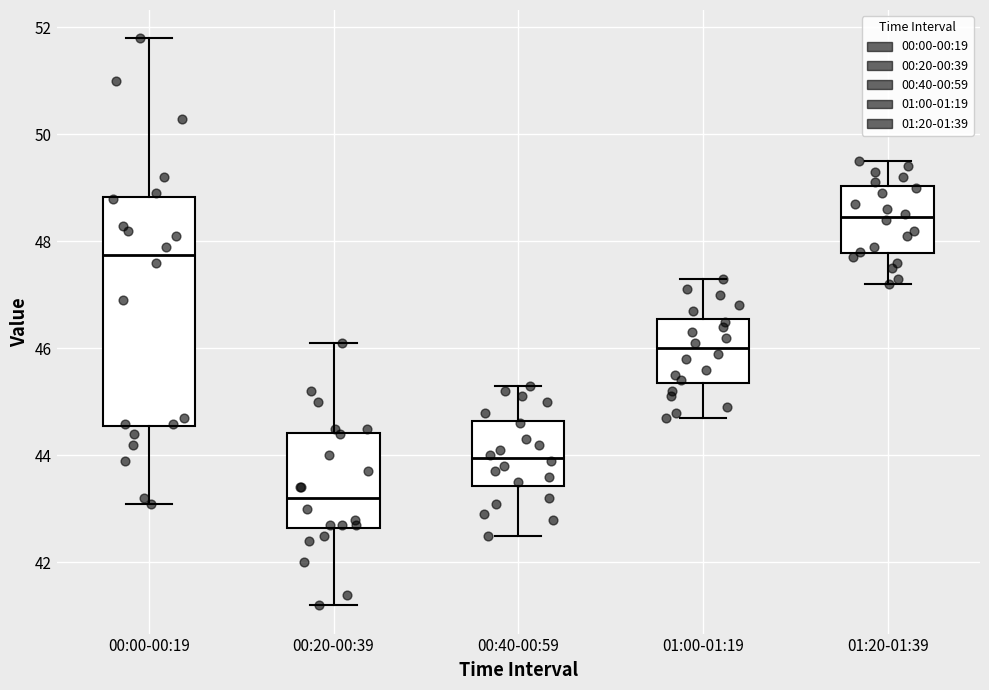

Reading left to right, transcribe this box plot: for each box, give where its median line is, the range the box spans, and where its two whiskers end, as read against the y-axis. The values are not printed on the chart, so give them approximately, as read against the axis.

00:00-00:19: median 47.8, box 44.6 to 48.8, whiskers 43.0 to 51.8
00:20-00:39: median 43.2, box 42.6 to 44.4, whiskers 41.2 to 46.0
00:40-00:59: median 44.0, box 43.4 to 44.6, whiskers 42.6 to 45.4
01:00-01:19: median 46.0, box 45.4 to 46.6, whiskers 44.8 to 47.4
01:20-01:39: median 48.4, box 47.8 to 49.0, whiskers 47.2 to 49.6